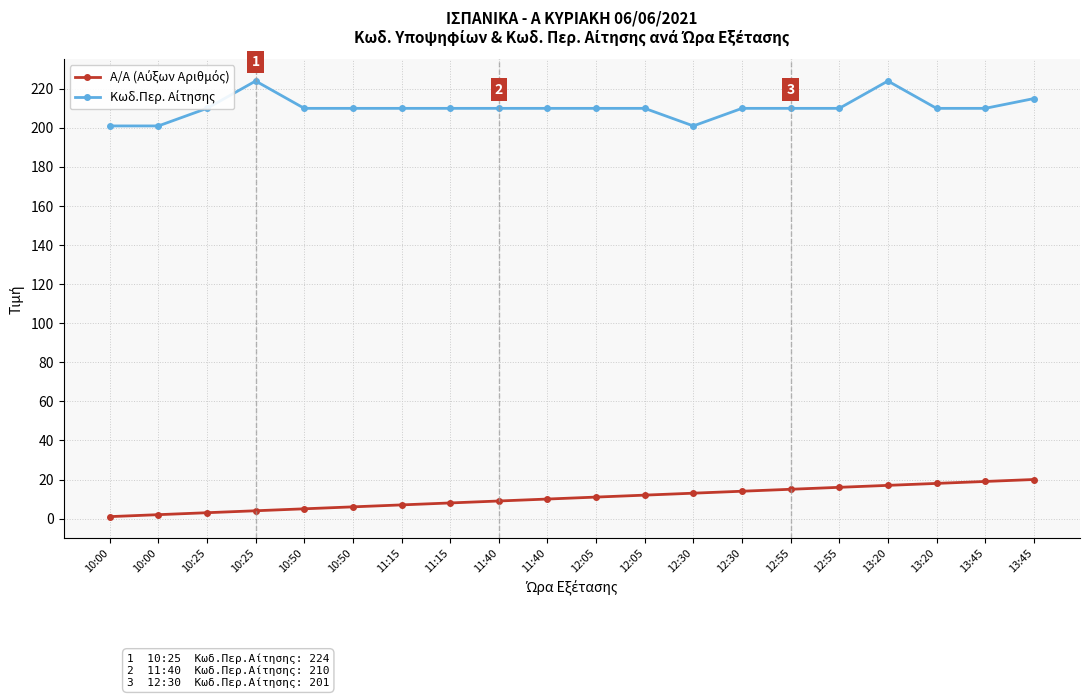

Does the chart have visible grid lines?

Yes